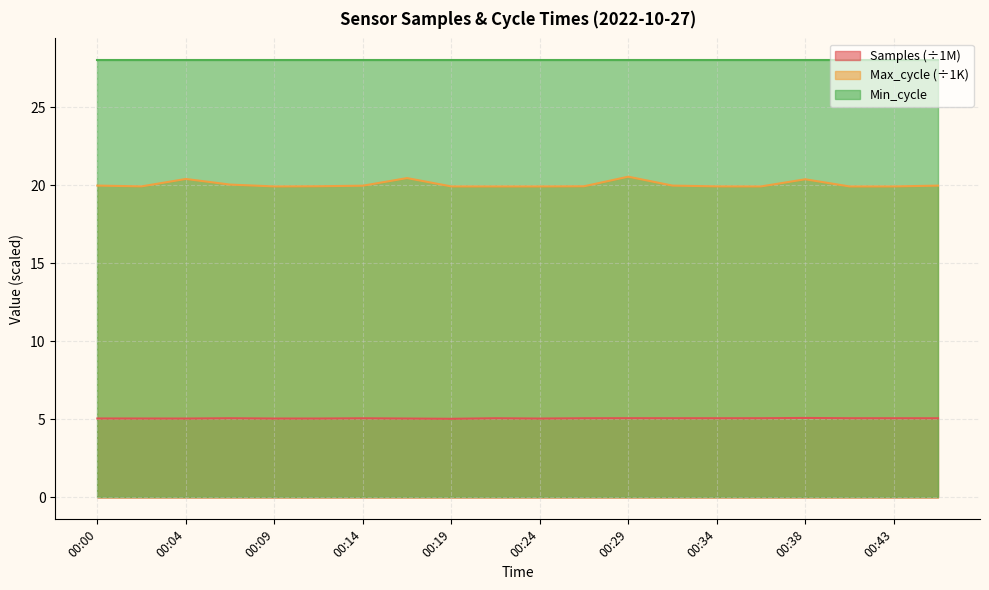

True or false: Max_cycle (÷1K) and Samples (÷1M) intersect in this chart.

False